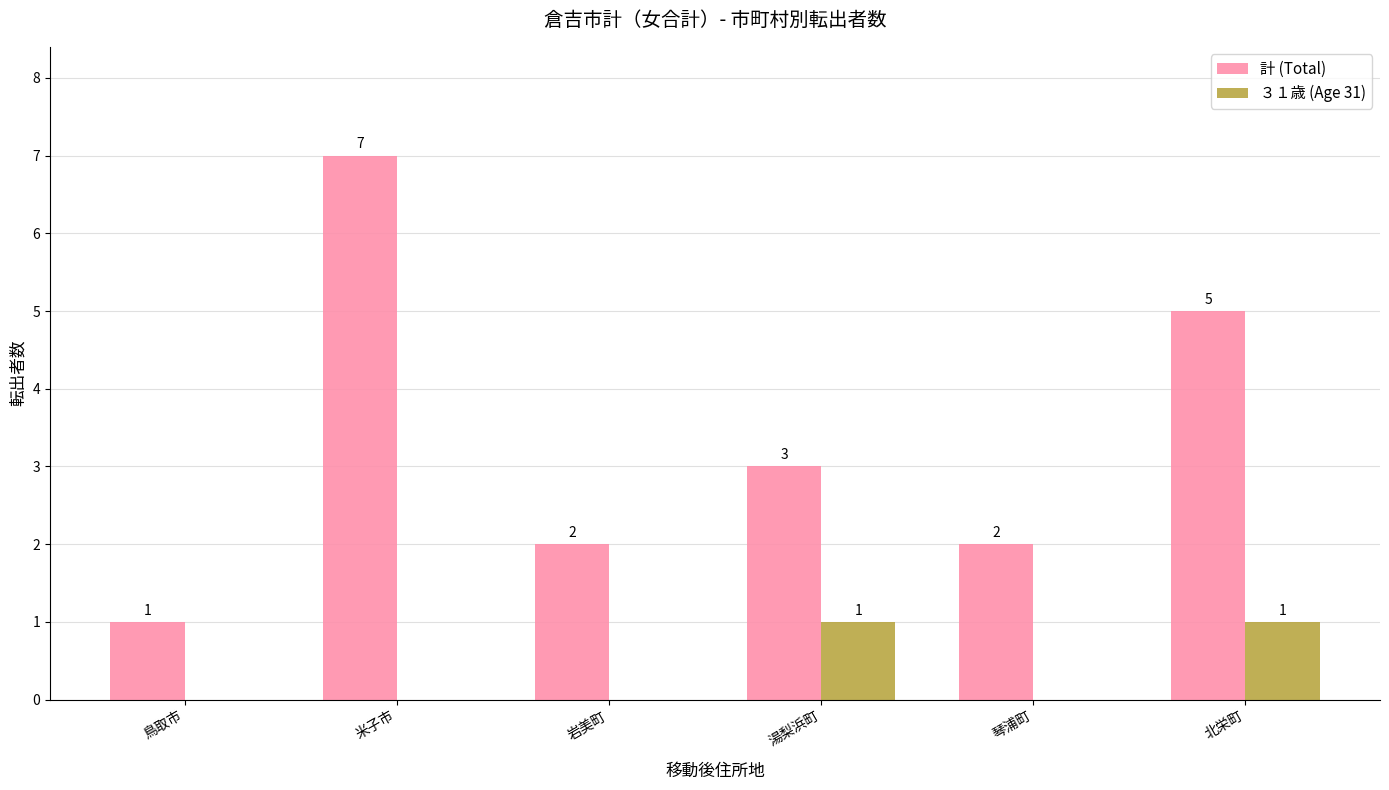

Reading left to right, extract all data points from this chart.

計 (Total): 鳥取市=1	米子市=7	岩美町=2	湯梨浜町=3	琴浦町=2	北栄町=5
３１歳 (Age 31): 鳥取市=0	米子市=0	岩美町=0	湯梨浜町=1	琴浦町=0	北栄町=1